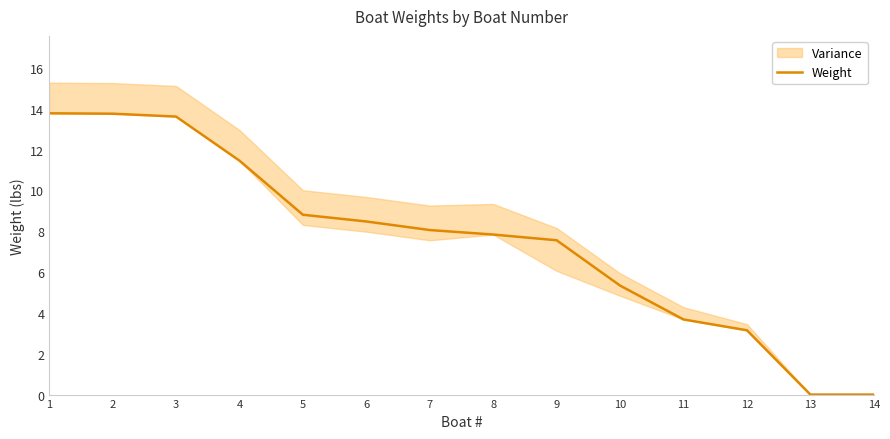

List the labels in order of value, smallest first.

13, 14, 12, 11, 10, 9, 8, 7, 6, 5, 4, 3, 2, 1